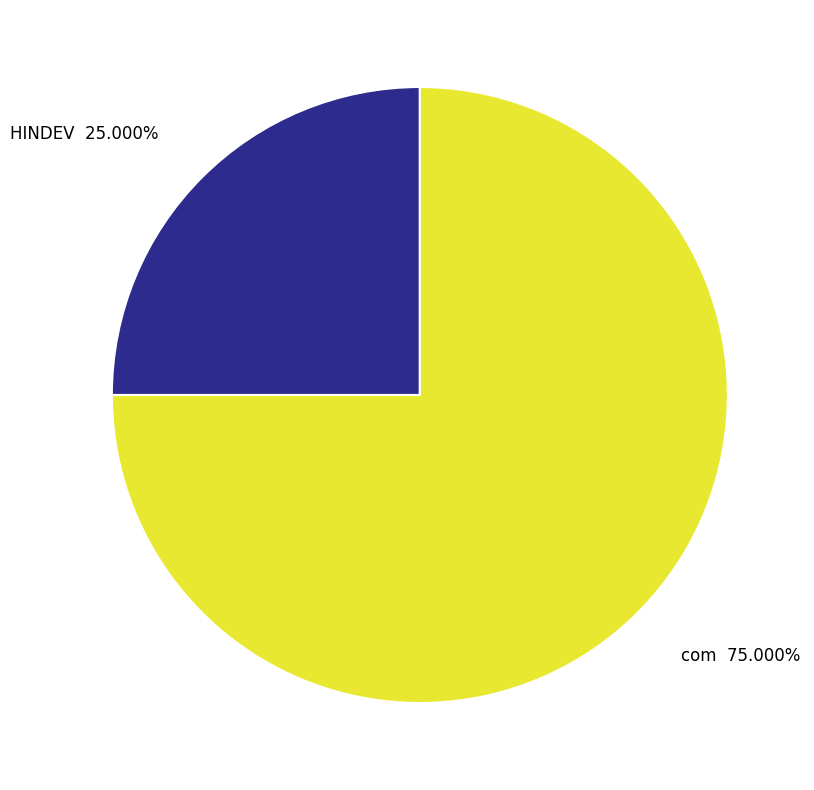

What is the ratio of the value at com to the value at HINDEV?

3.0